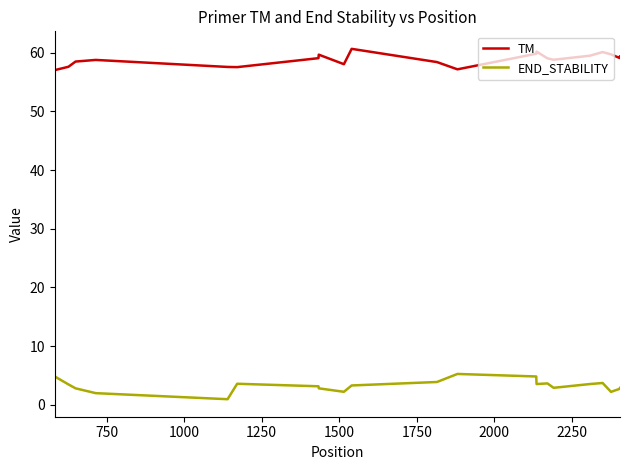

True or false: END_STABILITY and TM cross at least once.

False